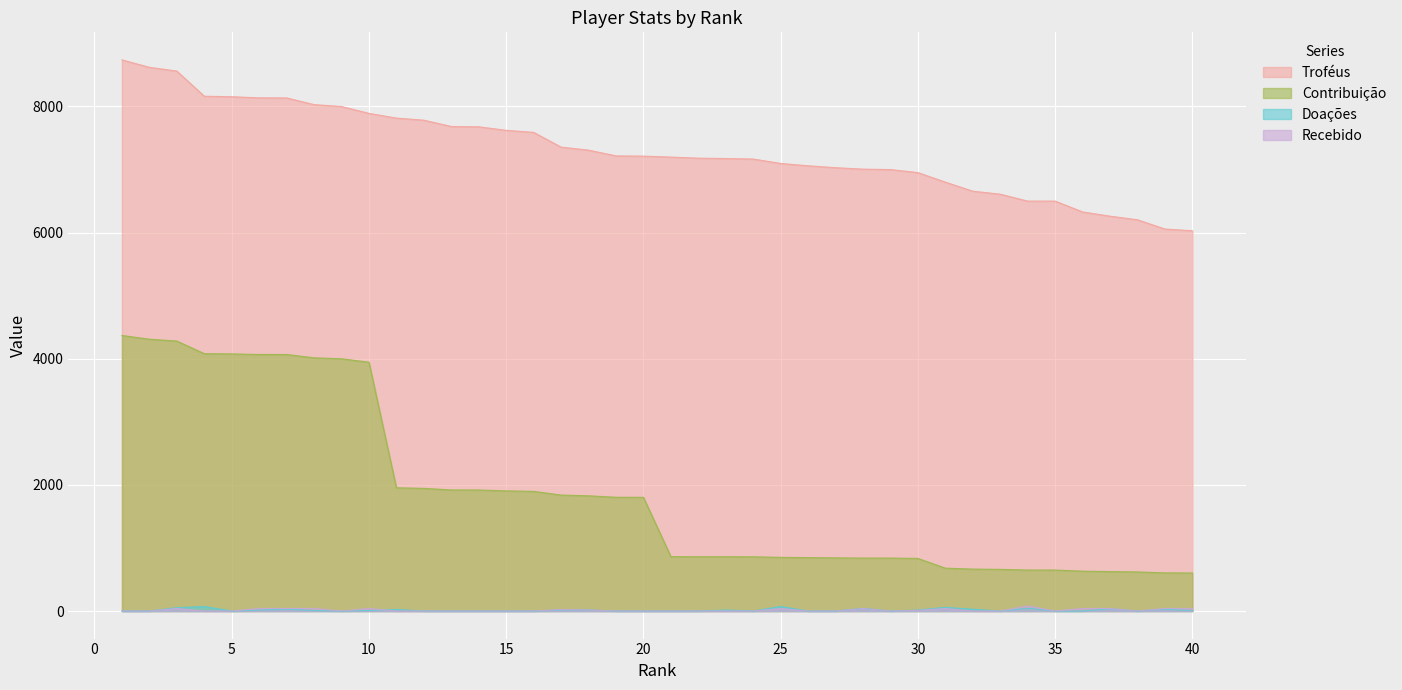

Reading left to right, transcribe all the data shown in this chart.

Troféus: 1=8739	2=8621	3=8562	4=8163	5=8155	6=8137	7=8136	8=8030	9=8000	10=7891	11=7816	12=7783	13=7683	14=7678	15=7622	16=7590	17=7356	18=7308	19=7217	20=7213	21=7198	22=7181	23=7175	24=7167	25=7097	26=7060	27=7030	28=7007	29=7000	30=6952	31=6801	32=6657	33=6610	34=6500	35=6500	36=6328	37=6261	38=6204	39=6057	40=6030
Contribuição: 1=4369	2=4310	3=4281	4=4081	5=4077	6=4068	7=4068	8=4015	9=4000	10=3945	11=1954	12=1945	13=1920	14=1919	15=1905	16=1897	17=1839	18=1827	19=1804	20=1803	21=863	22=861	23=861	24=860	25=851	26=847	27=843	28=840	29=840	30=834	31=680	32=665	33=661	34=650	35=650	36=632	37=626	38=620	39=605	40=603
Doações: 1=0	2=0	3=53	4=71	5=0	6=16	7=30	8=8	9=0	10=8	11=24	12=0	13=0	14=0	15=0	16=0	17=16	18=16	19=0	20=0	21=0	22=0	23=16	24=0	25=72	26=0	27=0	28=42	29=0	30=16	31=58	32=28	33=0	34=44	35=0	36=0	37=36	38=0	39=28	40=8
Recebido: 1=0	2=0	3=40	4=0	5=0	6=40	7=40	8=40	9=0	10=40	11=0	12=0	13=0	14=0	15=0	16=0	17=24	18=16	19=0	20=0	21=0	22=0	23=0	24=0	25=40	26=0	27=0	28=40	29=0	30=10	31=40	32=0	33=0	34=80	35=0	36=40	37=40	38=0	39=40	40=40